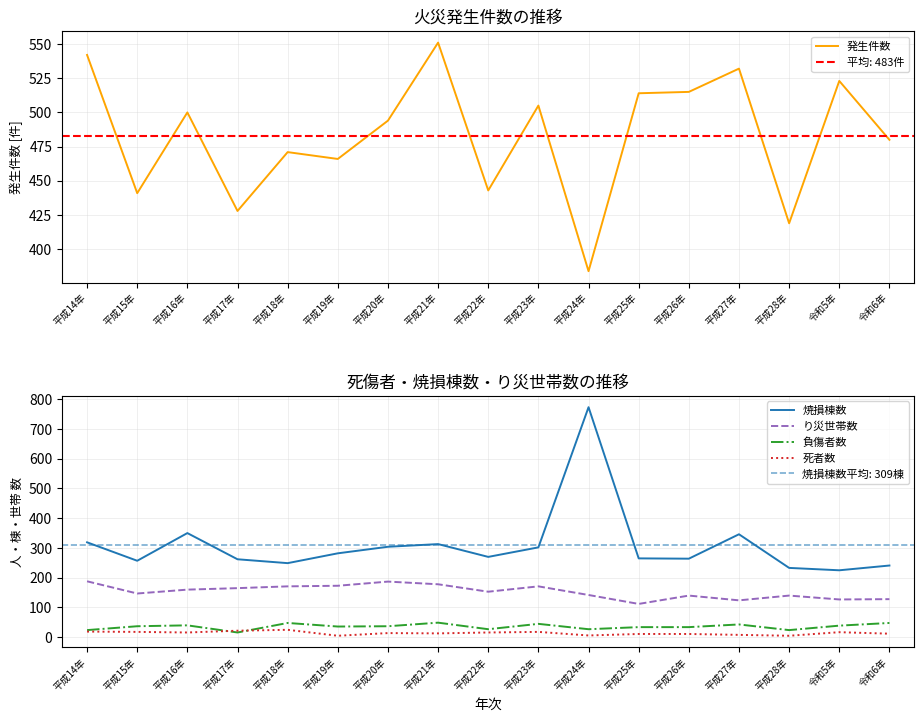

In 死者数, how many points are lower than both neighbors (excluding endpoints)?

5